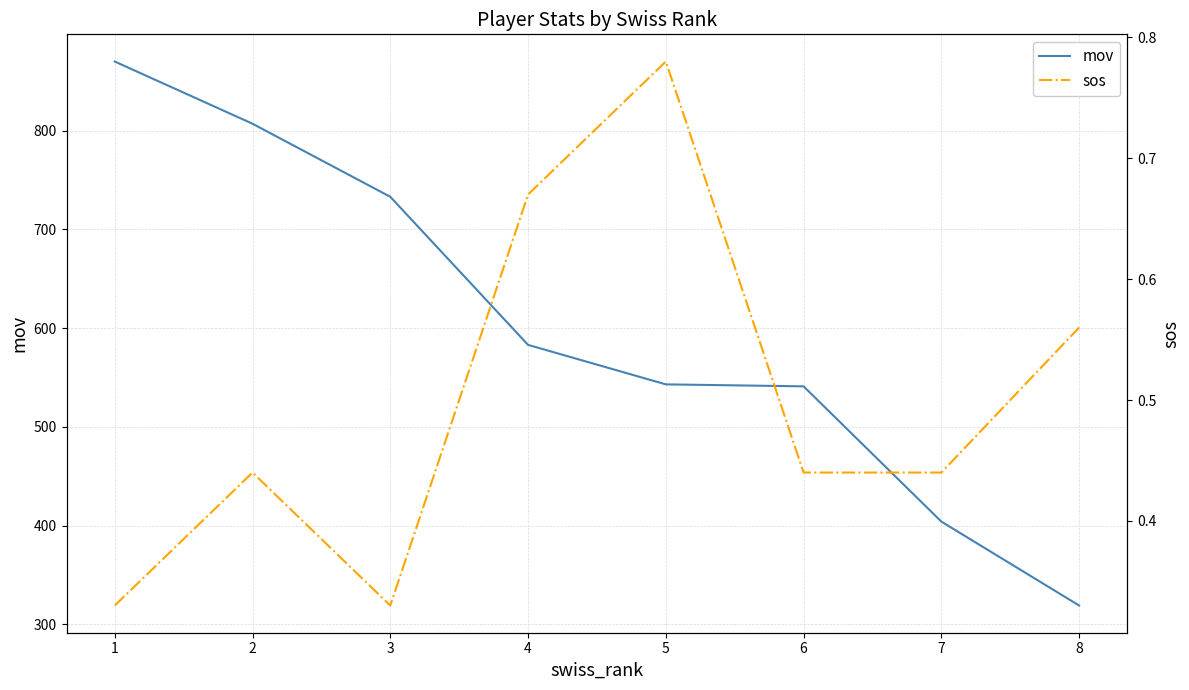

How many interior local valleys does the sos series have?

1